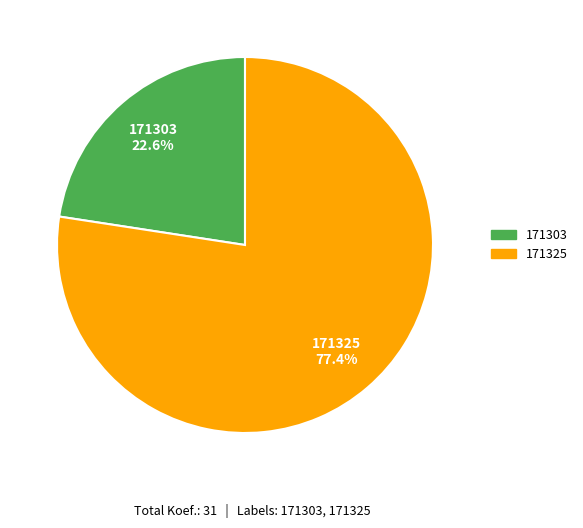

To the nearest percent, what percentage of the pie is 171303?

23%